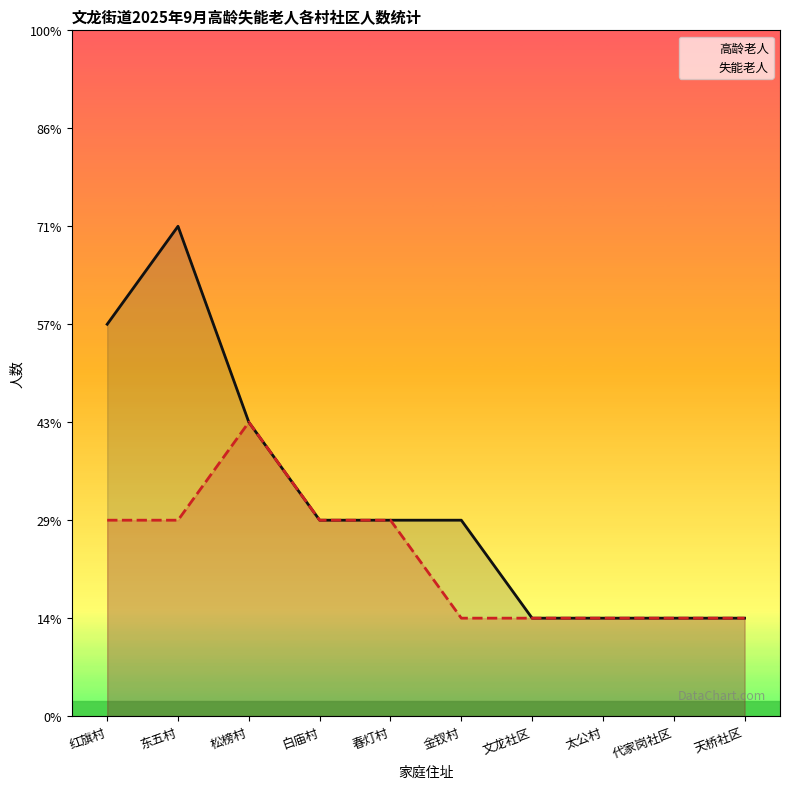

What is the label of the 7th point from the right?

白庙村